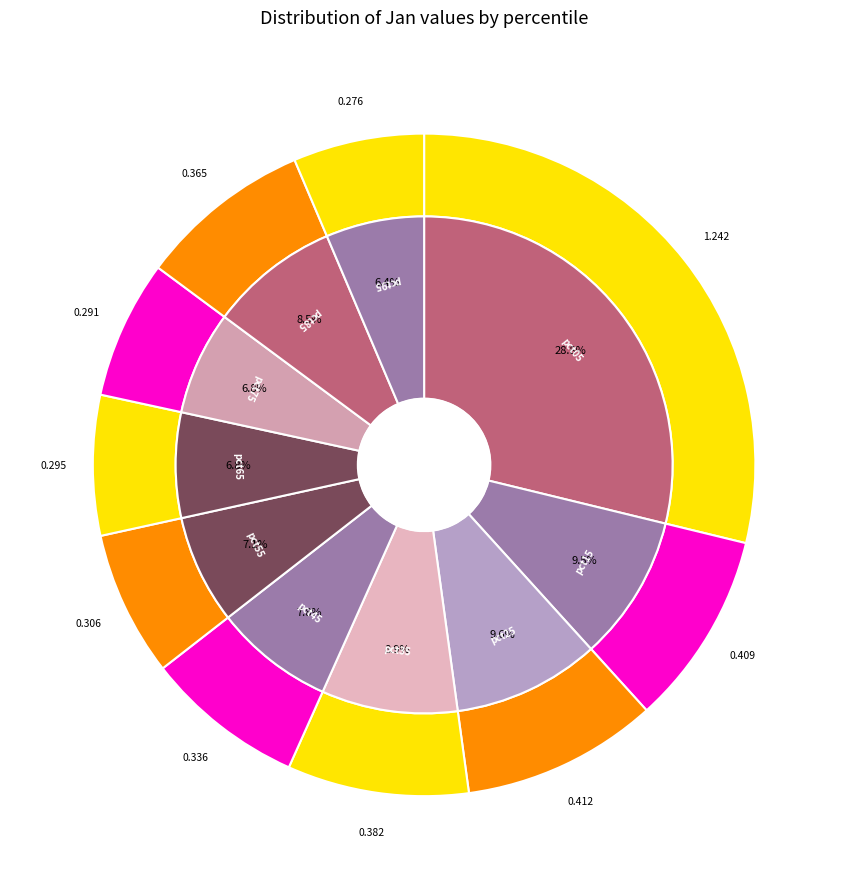

To the nearest percent, what portion does pct65 represent?

7%